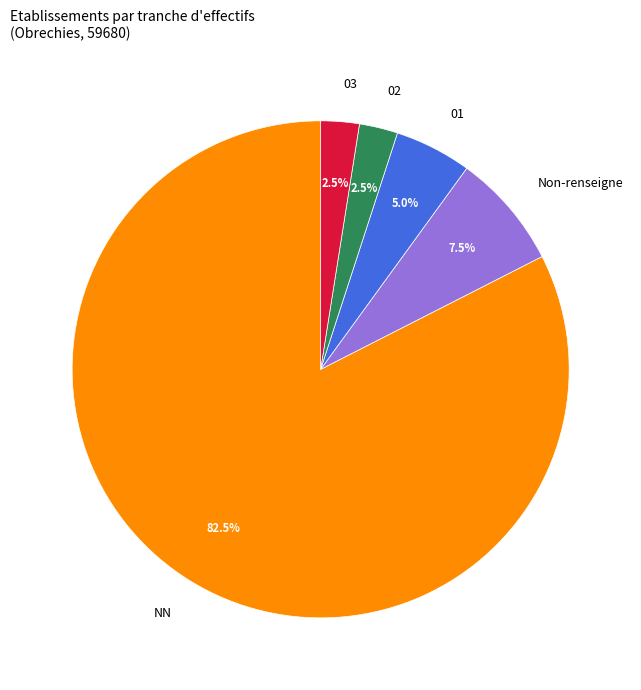

How many slices are in this pie chart?

5